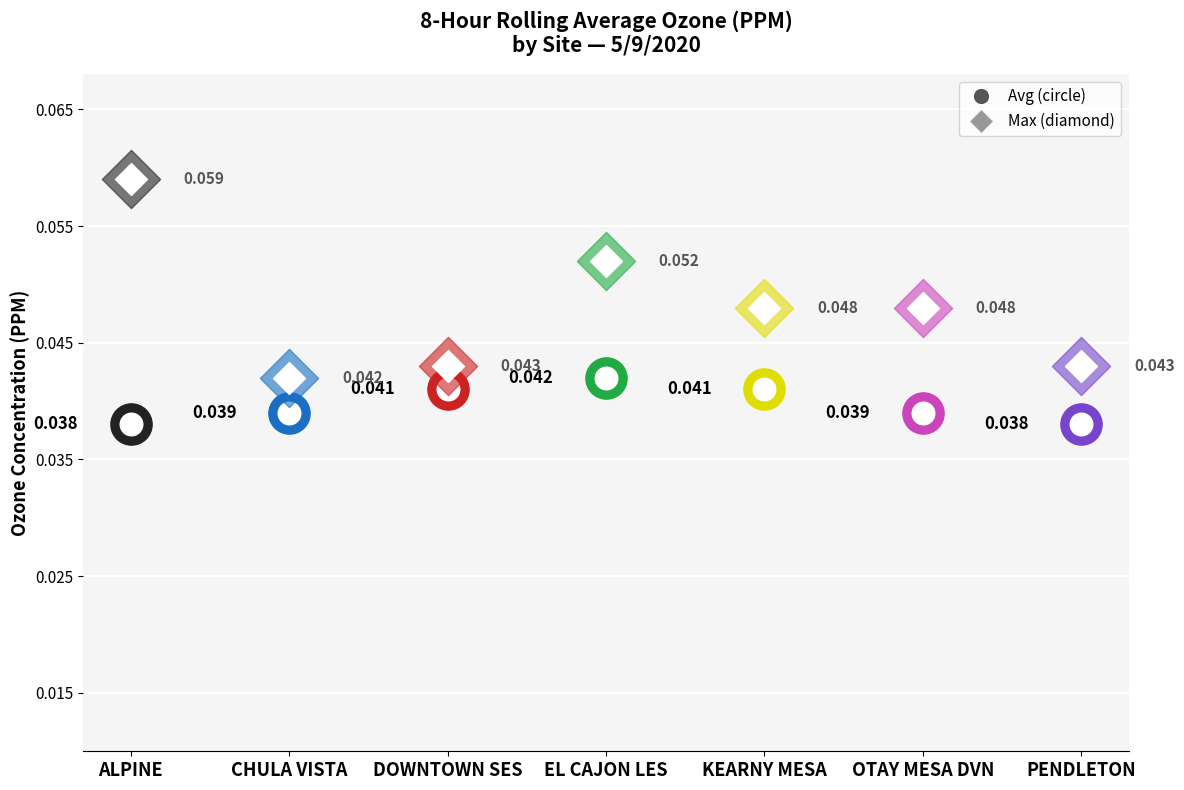

Which series contains the lowest Y value?

Avg